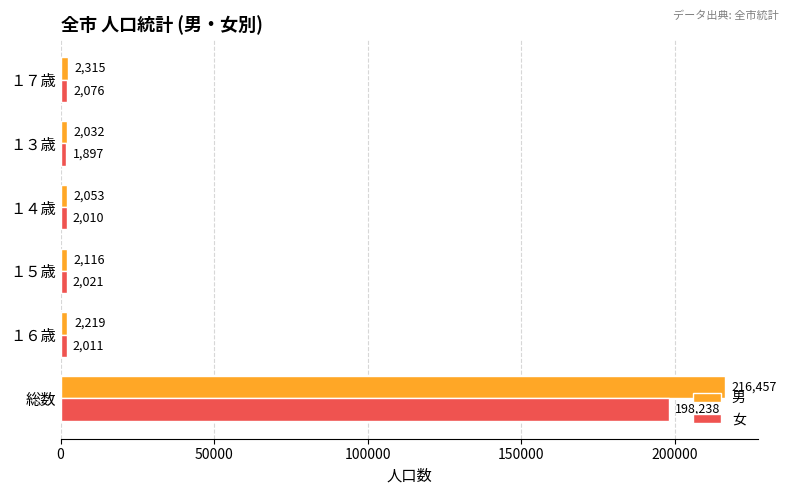

What is the total value across all series at １４歳?

4063